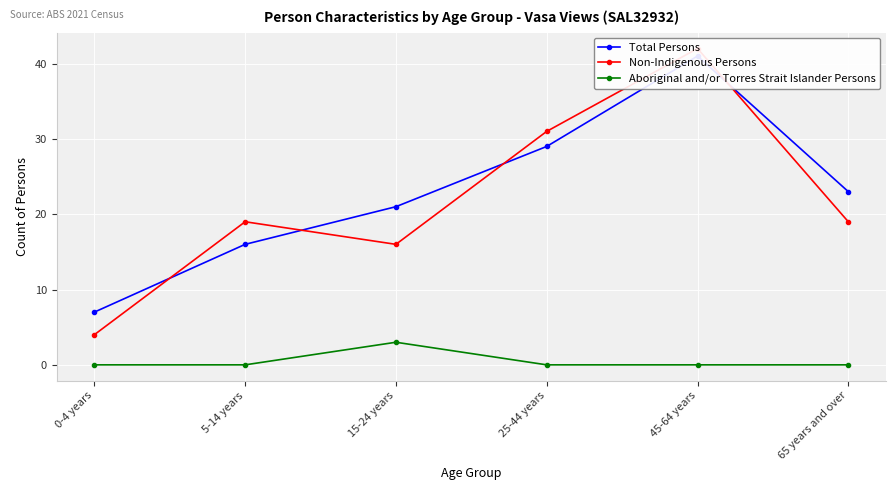

At 25-44 years, list the series in order from smallest to largest.

Aboriginal and/or Torres Strait Islander Persons, Total Persons, Non-Indigenous Persons